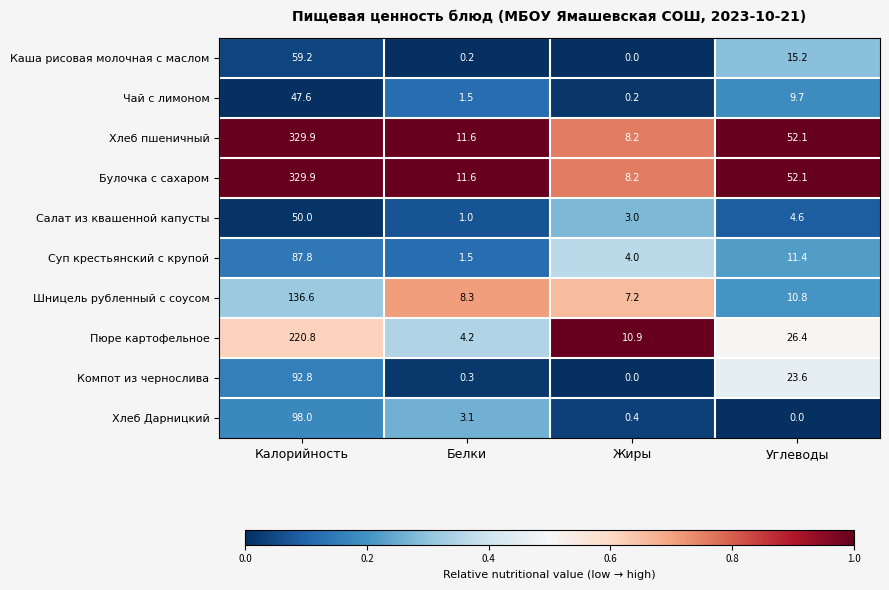

Which category has the highest value in the Компот из чернослива series?

Калорийность